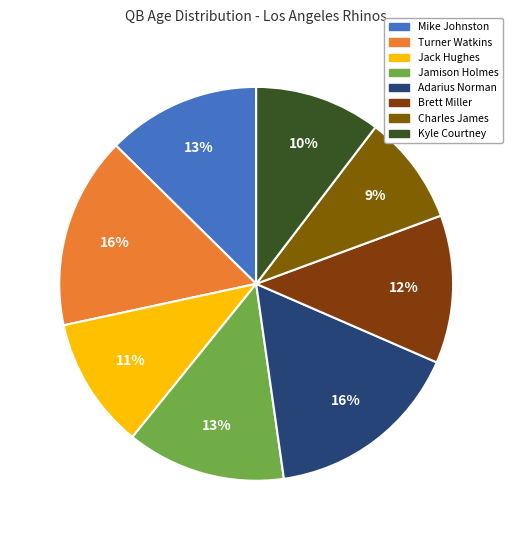

Which category has the biggest portion of the pie?

Adarius Norman